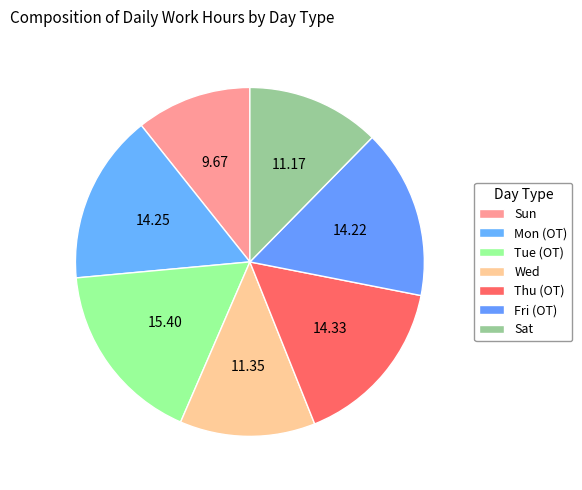

Approximately how many times larger is the value at Thu (OT) compared to Sun?

1.5